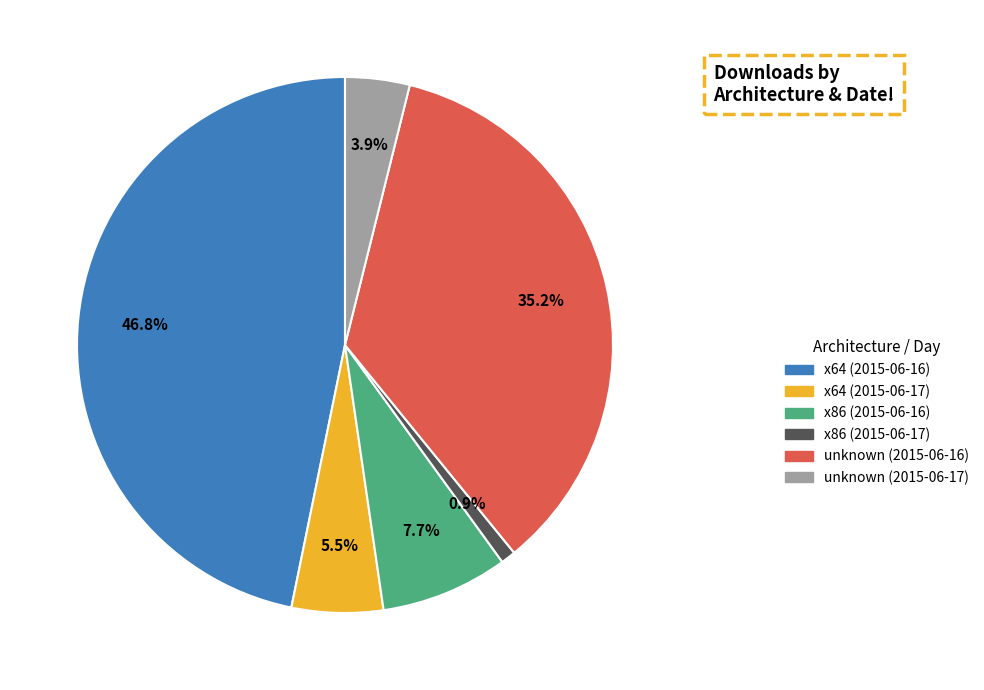

What is the total percentage of unknown (2015-06-16) and unknown (2015-06-17)?

39.1%